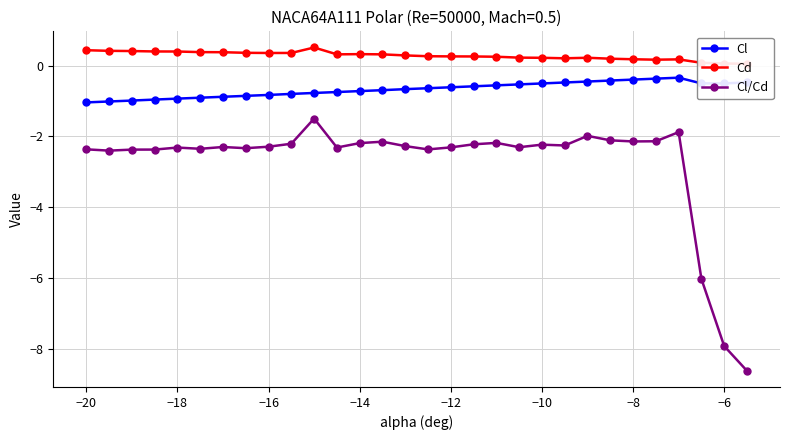

True or false: Cl and Cl/Cd cross at least once.

False